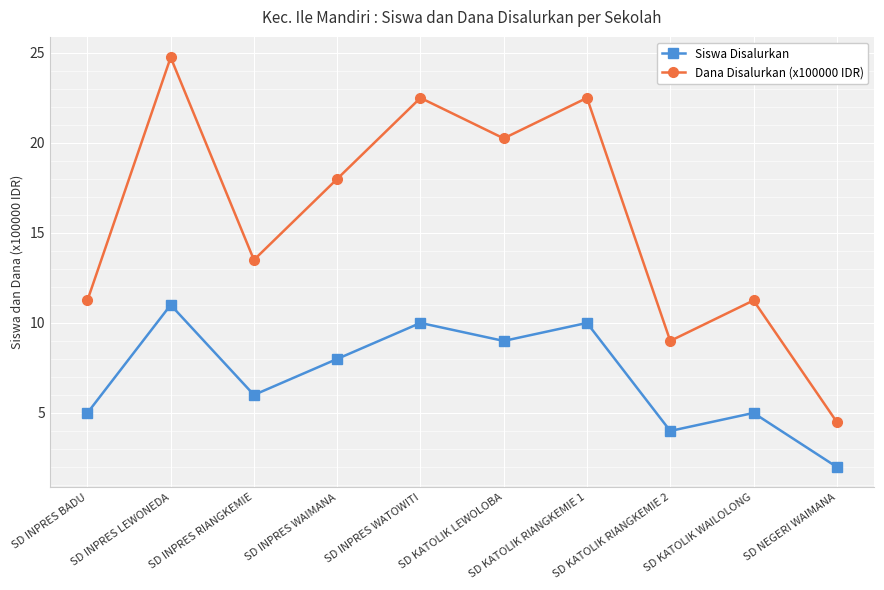

Rank the series by their maximum value, from lowest to highest.

Siswa Disalurkan, Dana Disalurkan (x100000 IDR)